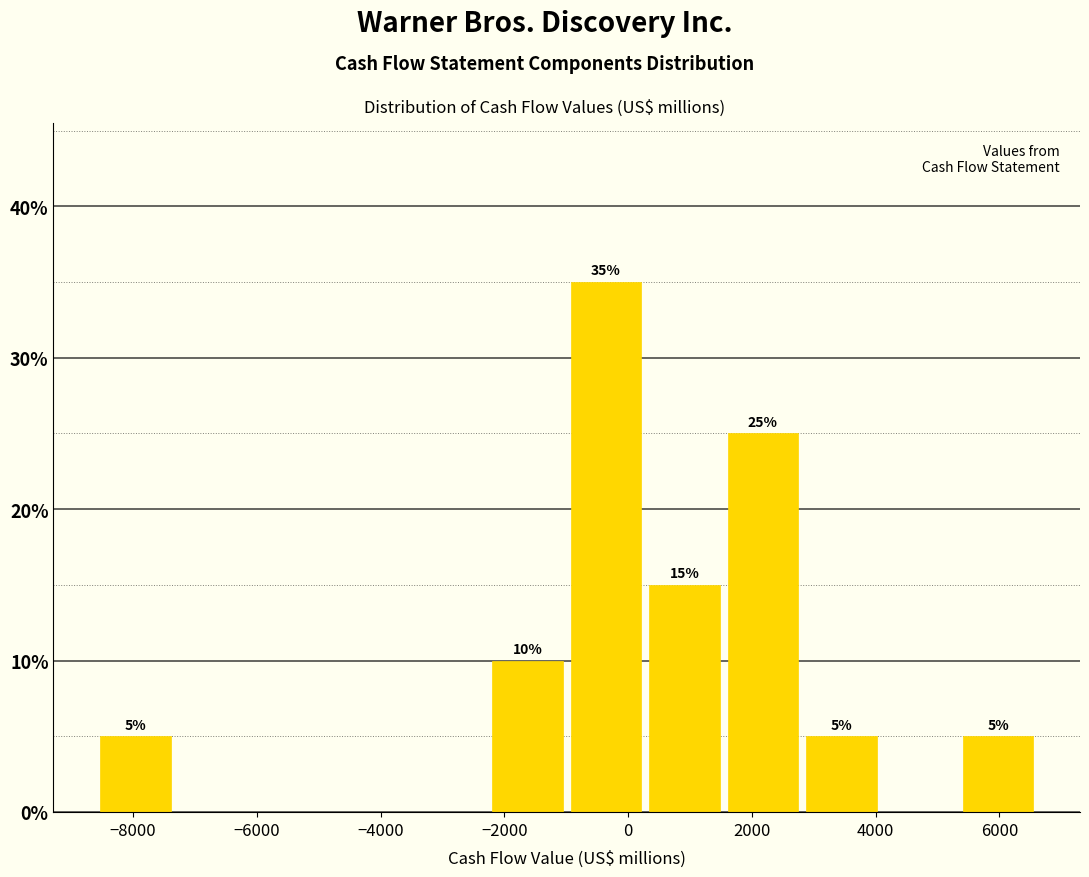

Which range on the x-axis has the tallest bar?

-1000 to 200